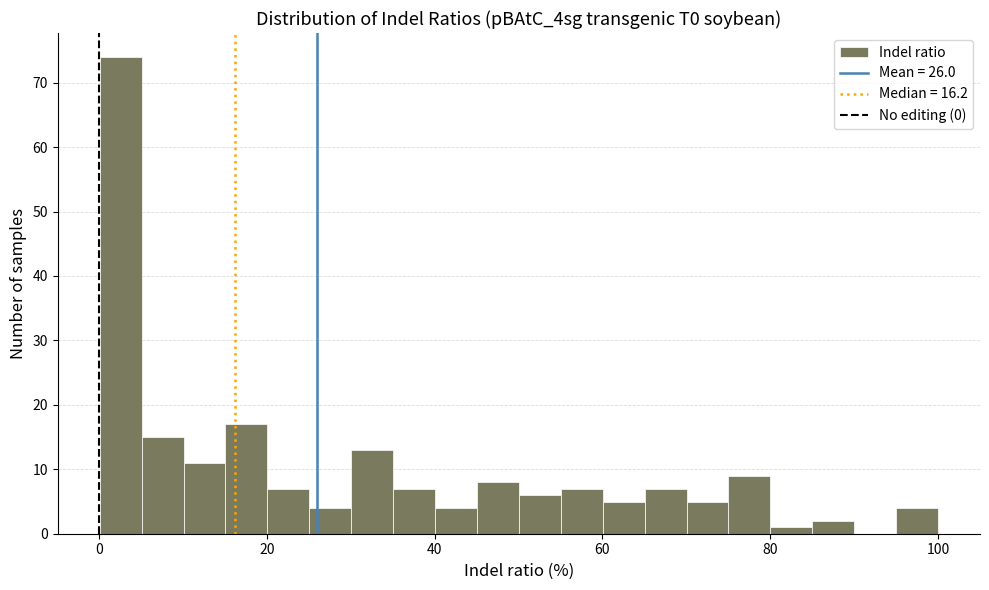

Around what value on the x-axis is the tallest bar? Give the approximate position of its centre, as read against the axis.

2